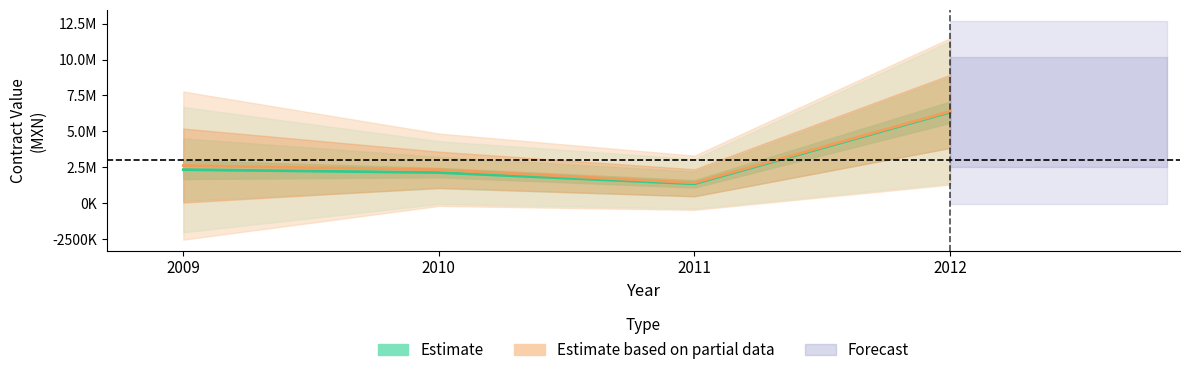

Does the chart have visible grid lines?

No